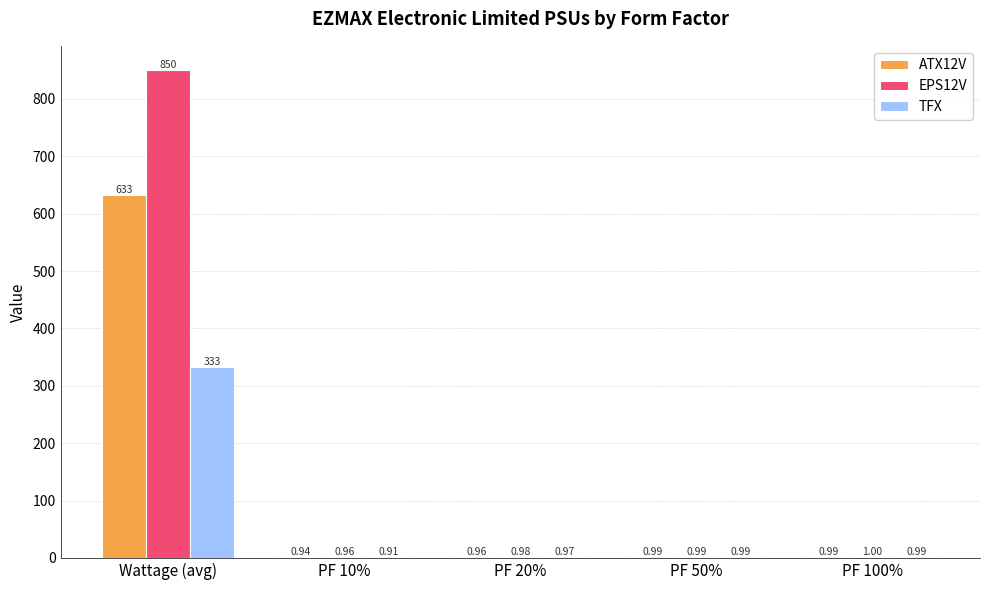

What is the sum of all TFX values?

337.2